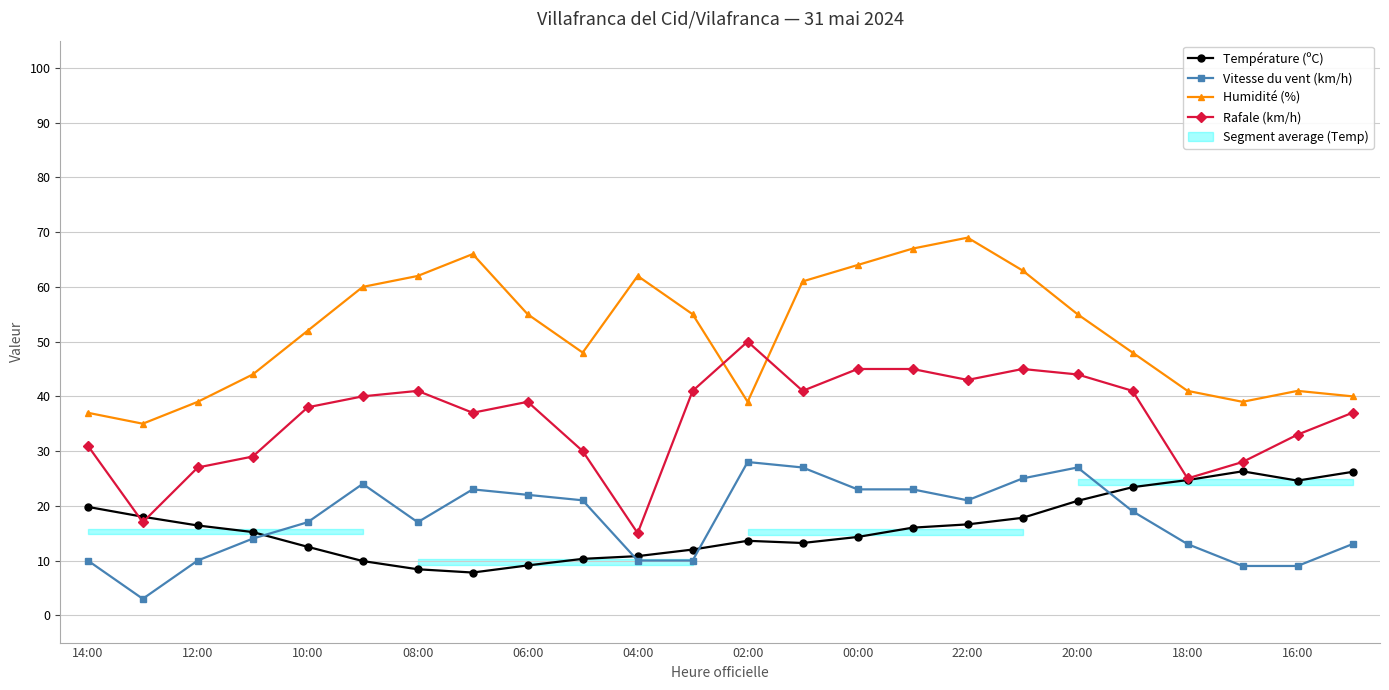

True or false: Température (ºC) and Humidité (%) intersect in this chart.

False